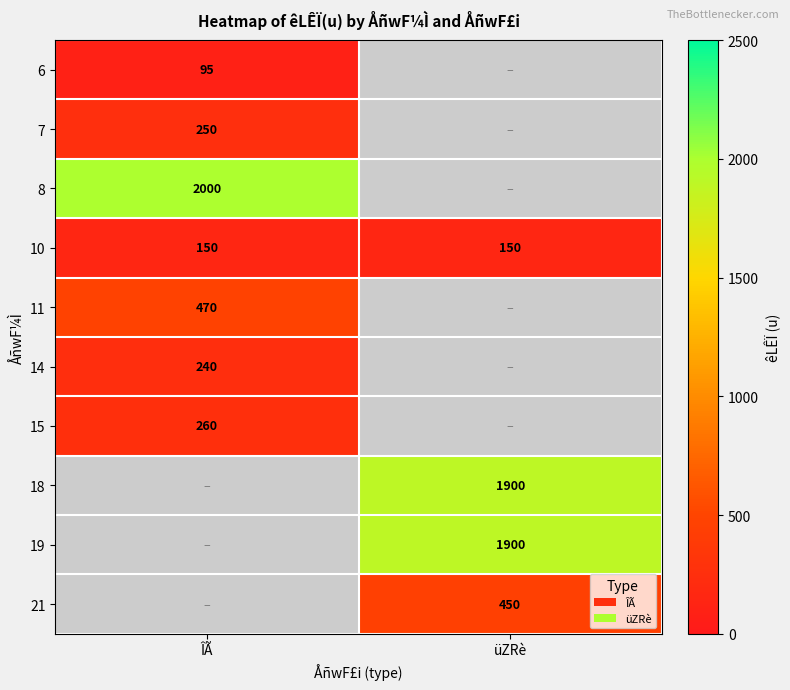

The 19 series shows 1900 at üZRè. True or false?

True